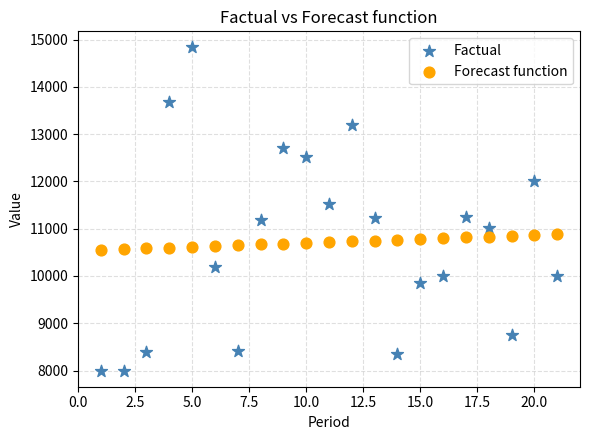

Across all data points, what is the range of Y values (max minus min)?

6832.0